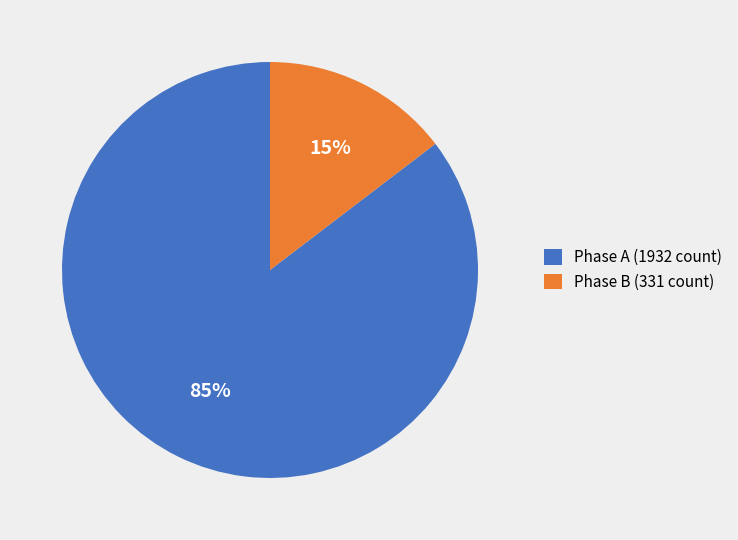

The Phase A (1932 count) slice represents 85% of the pie. True or false?

True